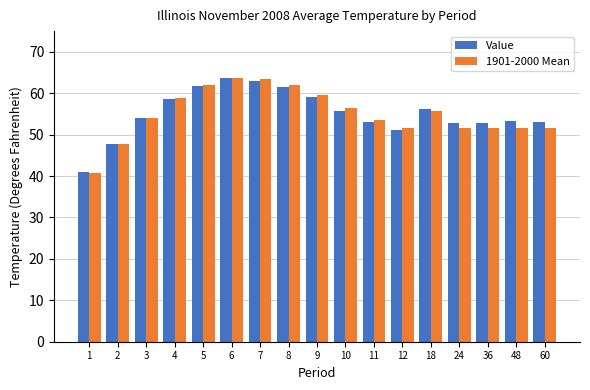

What is the total value across all series at 6?

127.4